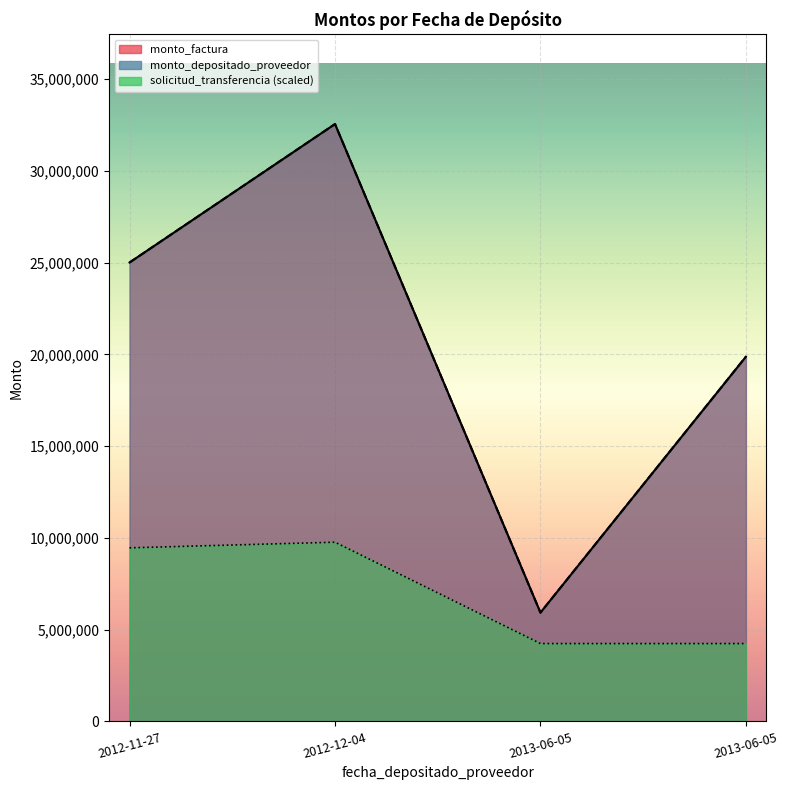

At which label does solicitud_transferencia reach its minimum?

2013-06-05